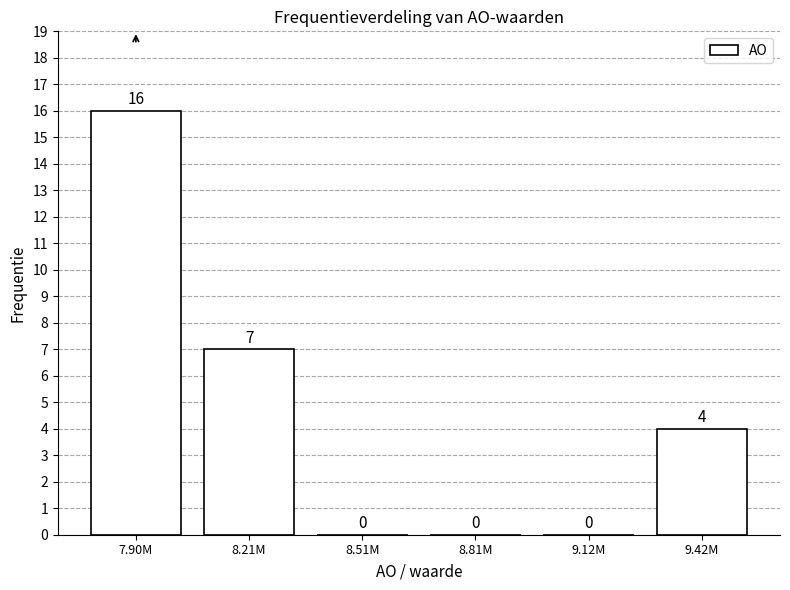

Reading left to right, what are all the values shown in this chart?

7.90M=16	8.21M=7	8.51M=0	8.81M=0	9.12M=0	9.42M=4